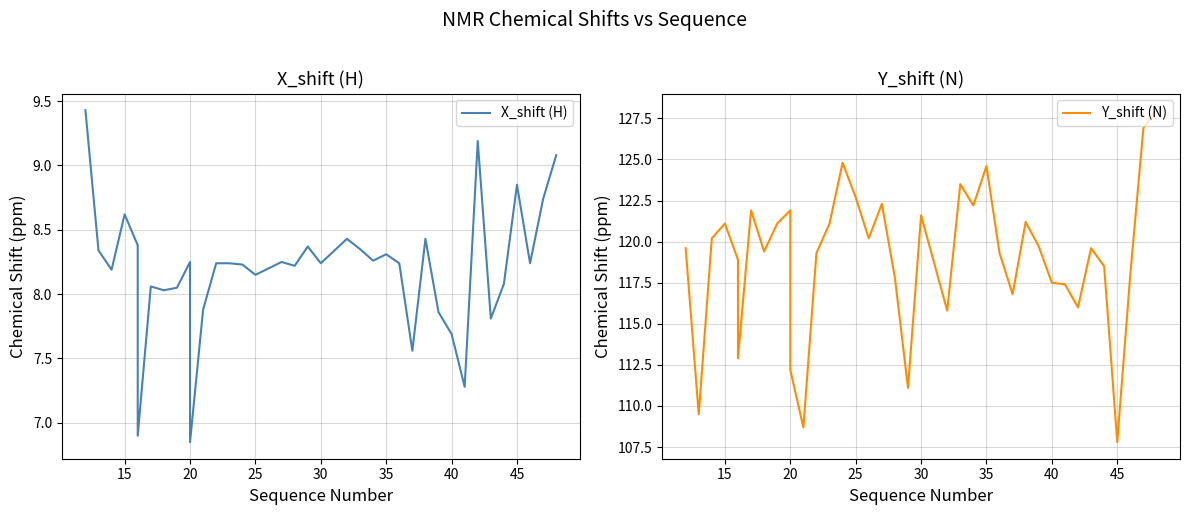

What is the average value of the X_shift (H) series?

8.2